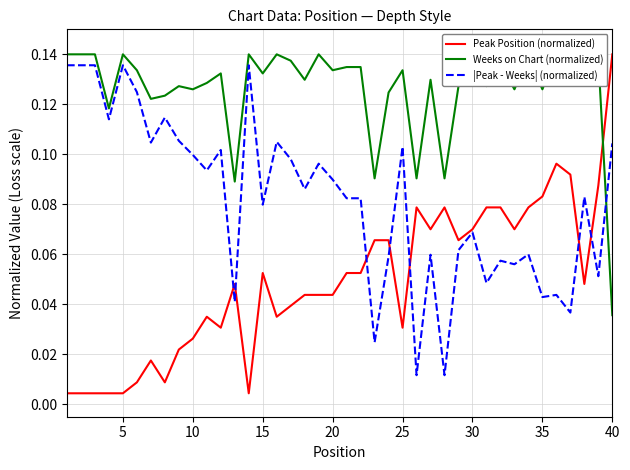

Which category has the highest value in the Peak Position (normalized) series?

40